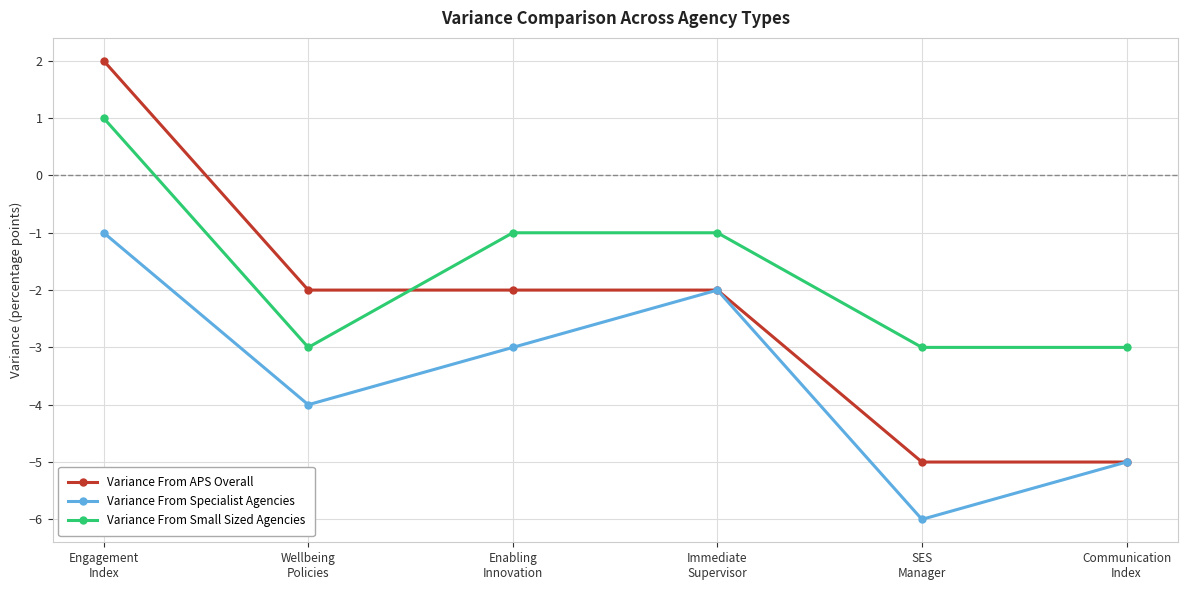

Which series has the largest range (max minus min)?

Variance From APS Overall